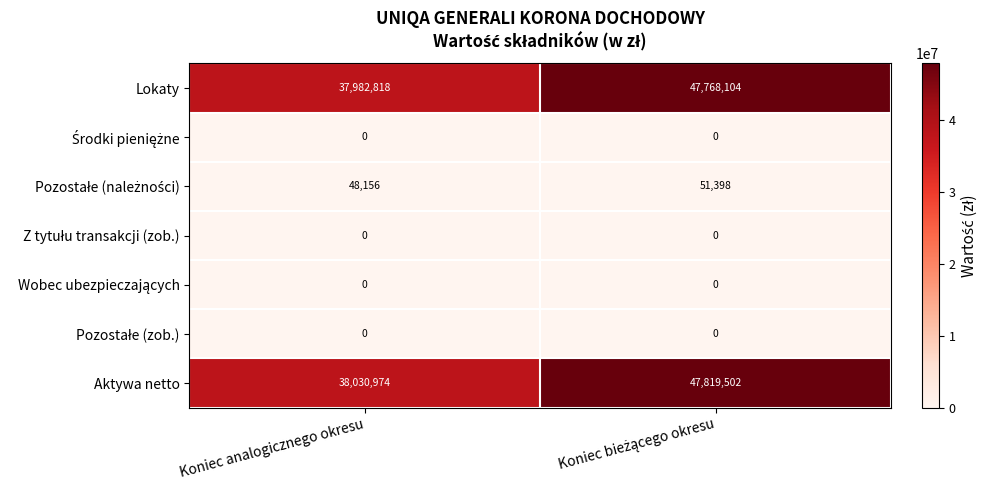

Where is Lokaty nearest to the value 42875461?

Koniec analogicznego okresu